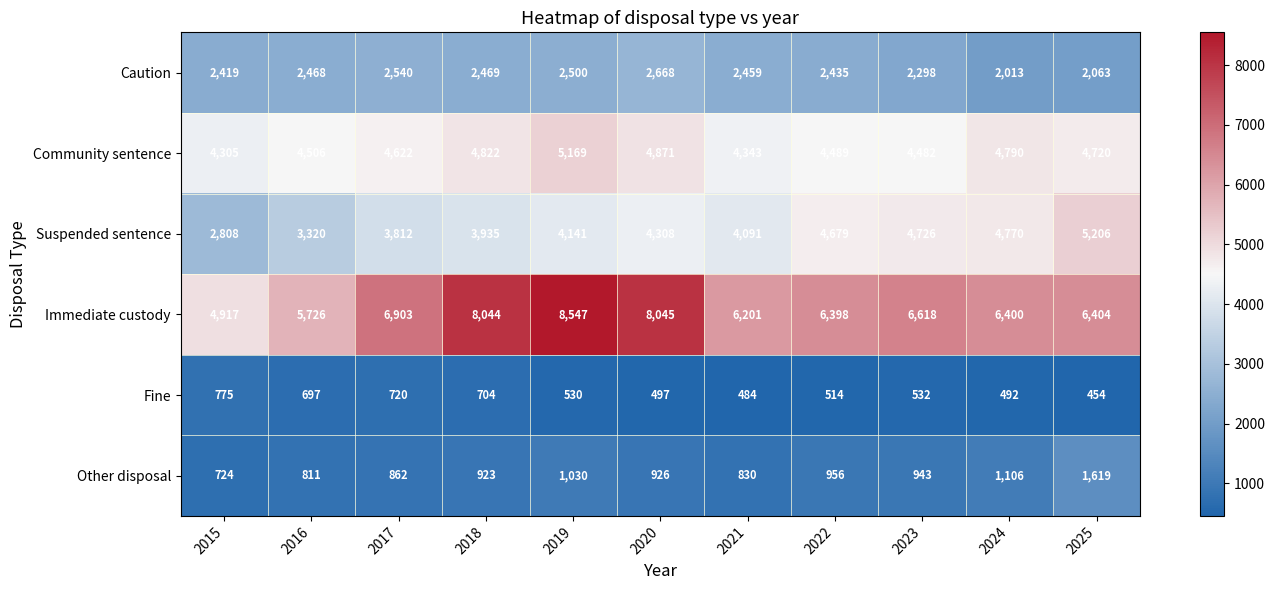

What is the difference between the Caution values at 2023 and 2018?

171